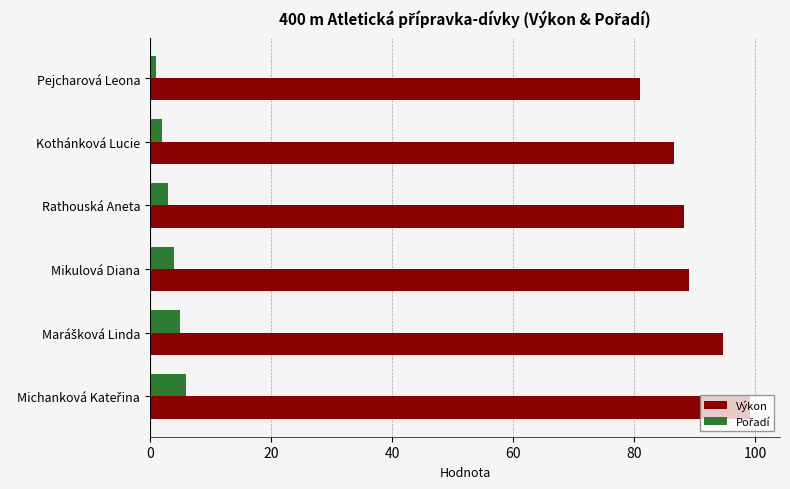

What is the total value across all series at Mikulová Diana?

93.0